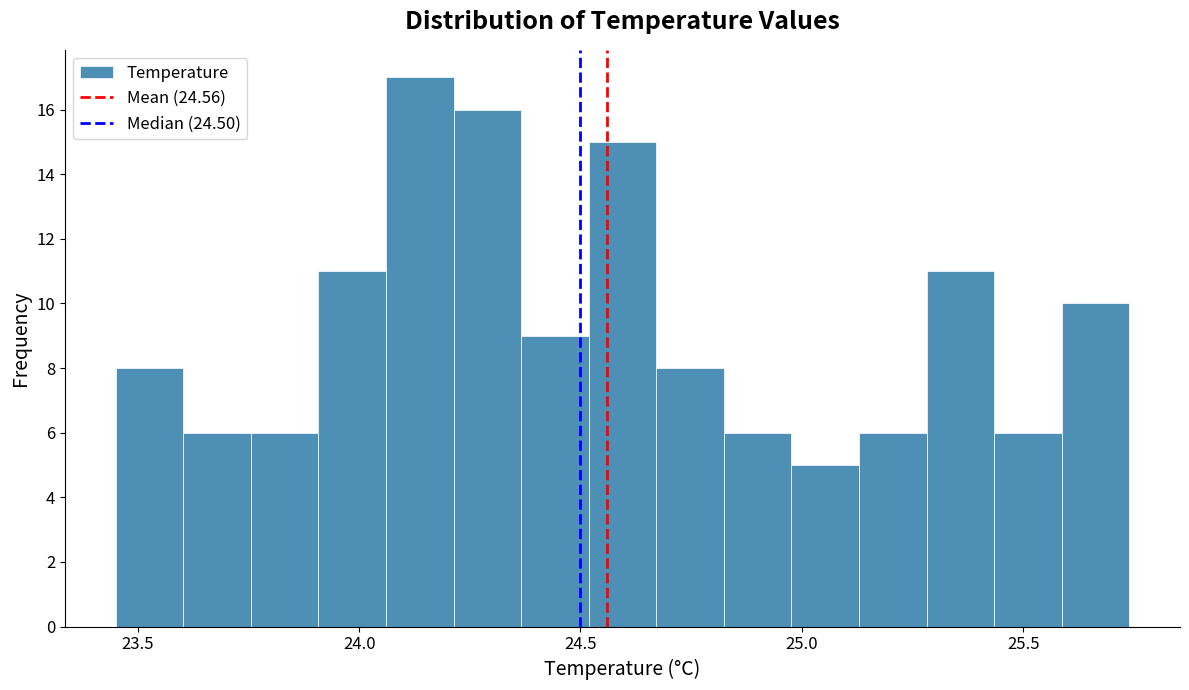

Around what value on the x-axis is the tallest bar? Give the approximate position of its centre, as read against the axis.

24.15